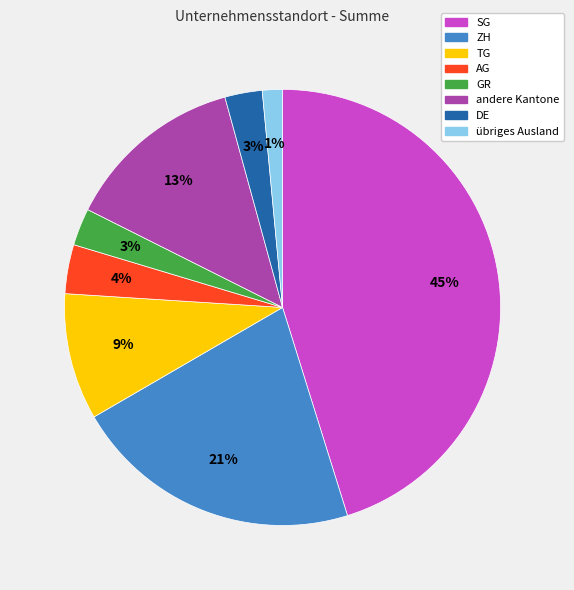

True or false: TG accounts for 9% of the total.

True